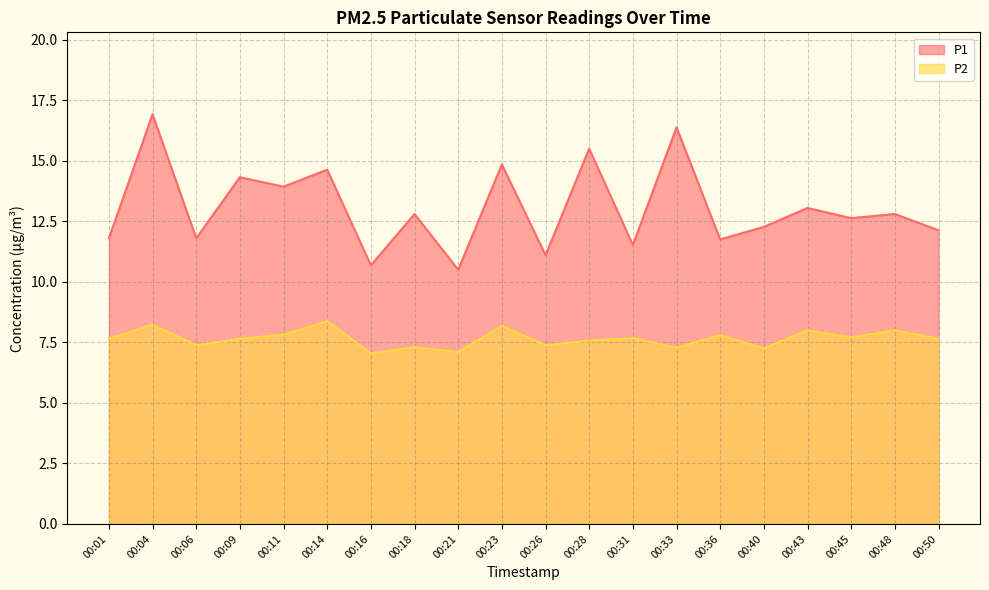

True or false: P2 and P1 cross at least once.

False